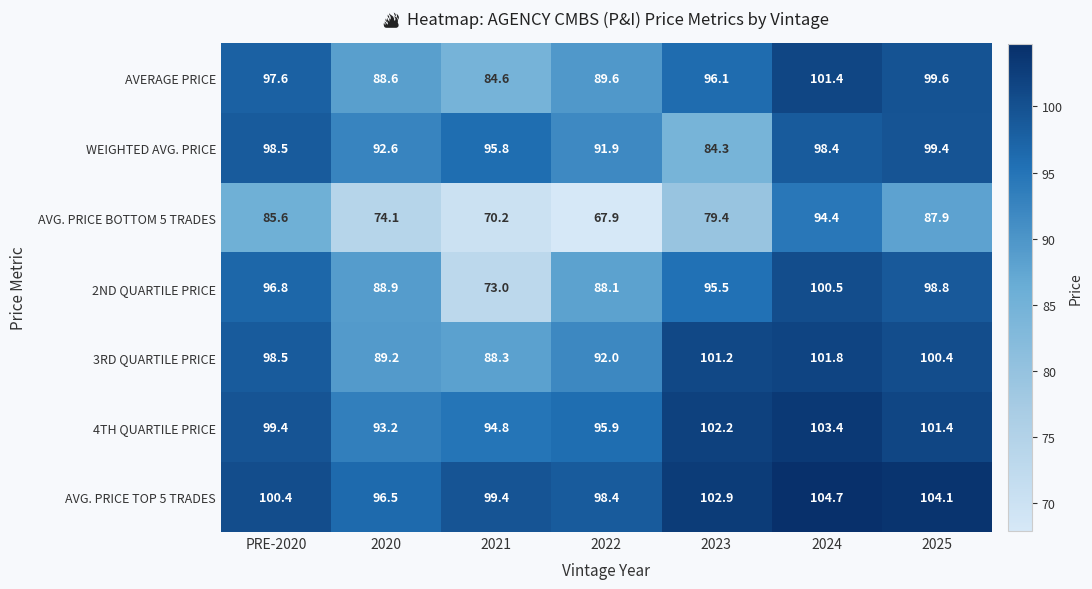

Which category has the highest value across all series?

2024